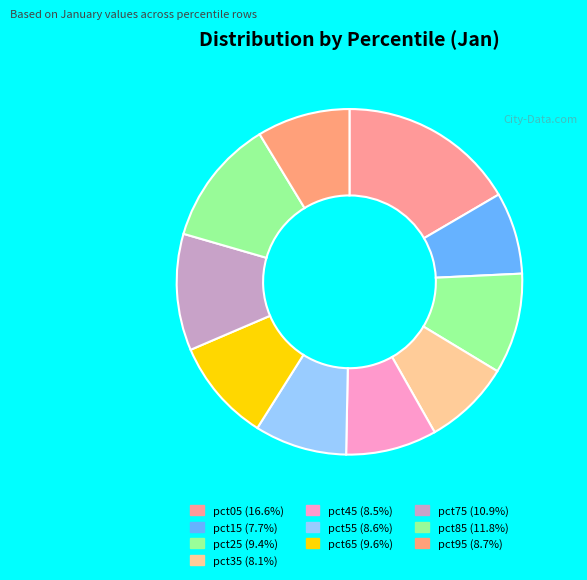

Does pct65 represent more than half of the total?

No